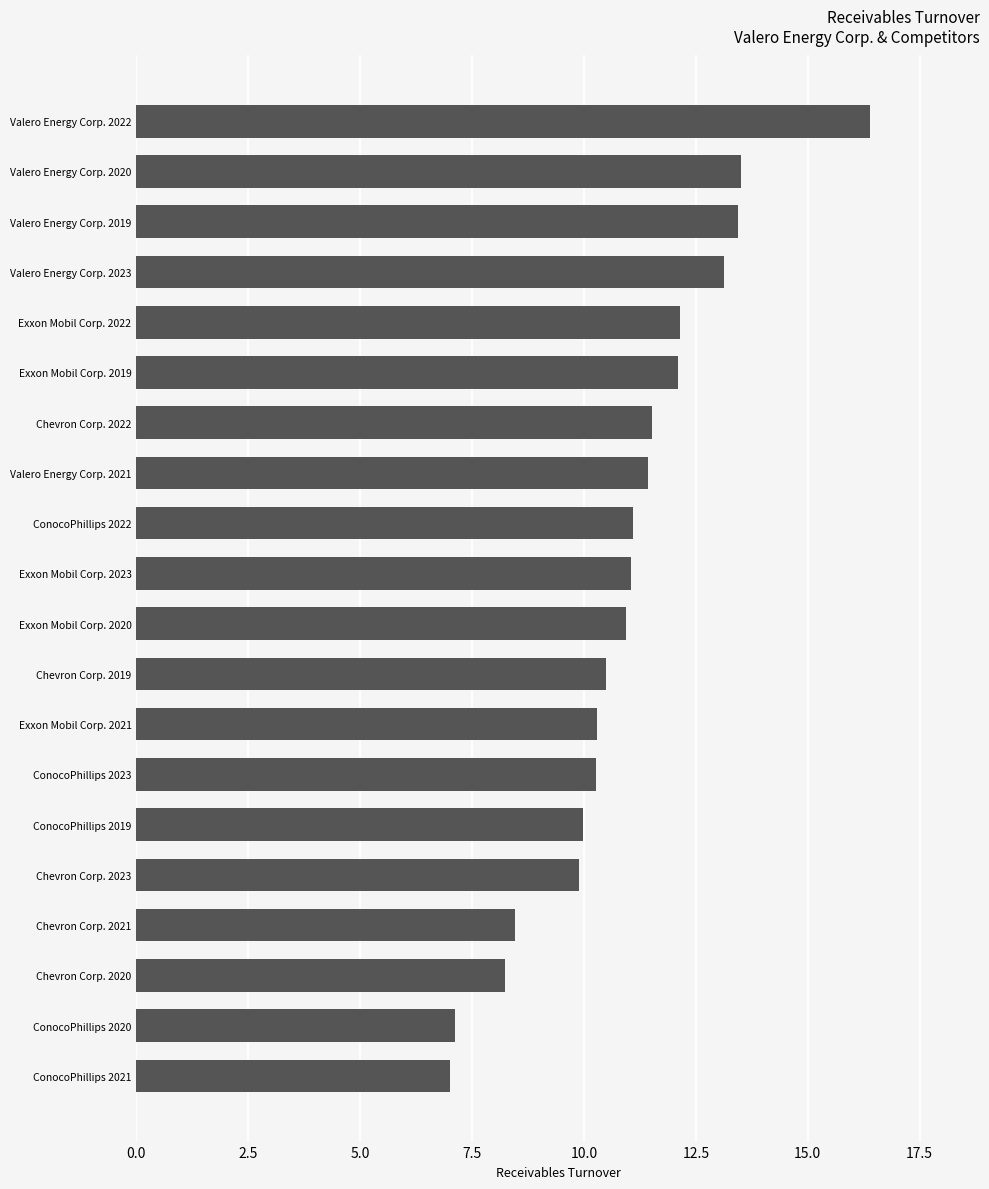

What is the sum of the values at Chevron Corp. 2020 and ConocoPhillips 2021?

15.2